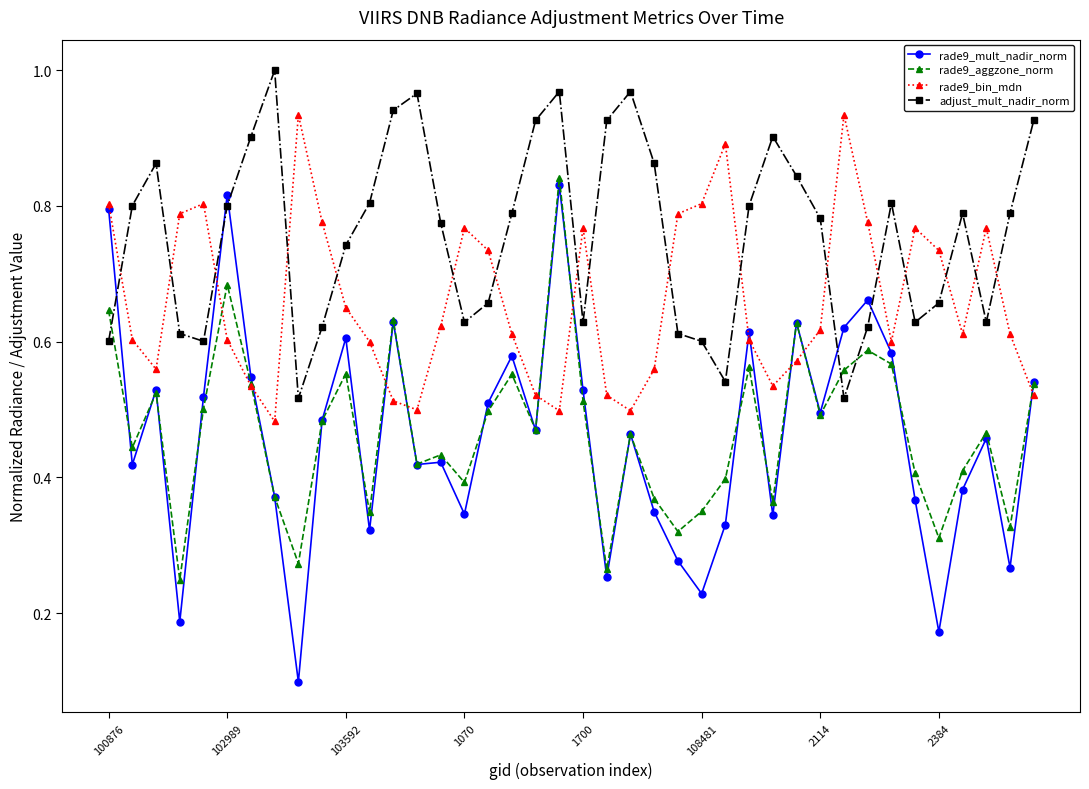

How many times do rade9_bin_mdn and adjust_mult_nadir_norm cross each other?

17